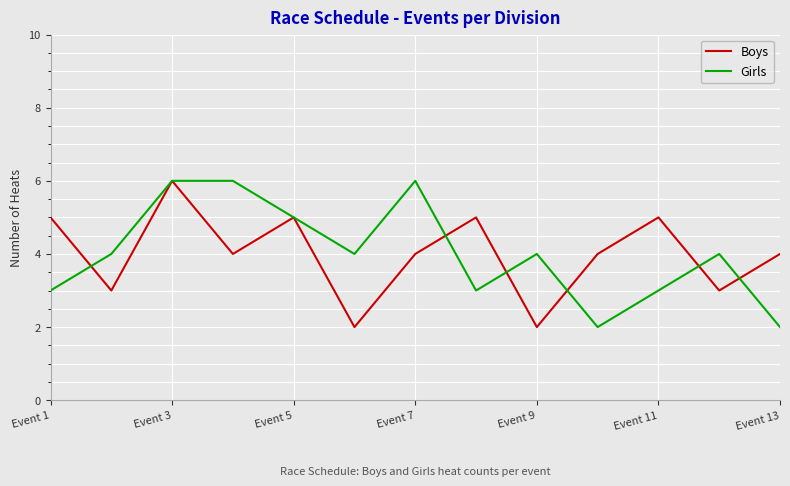

What is the sum of all Girls values?

52